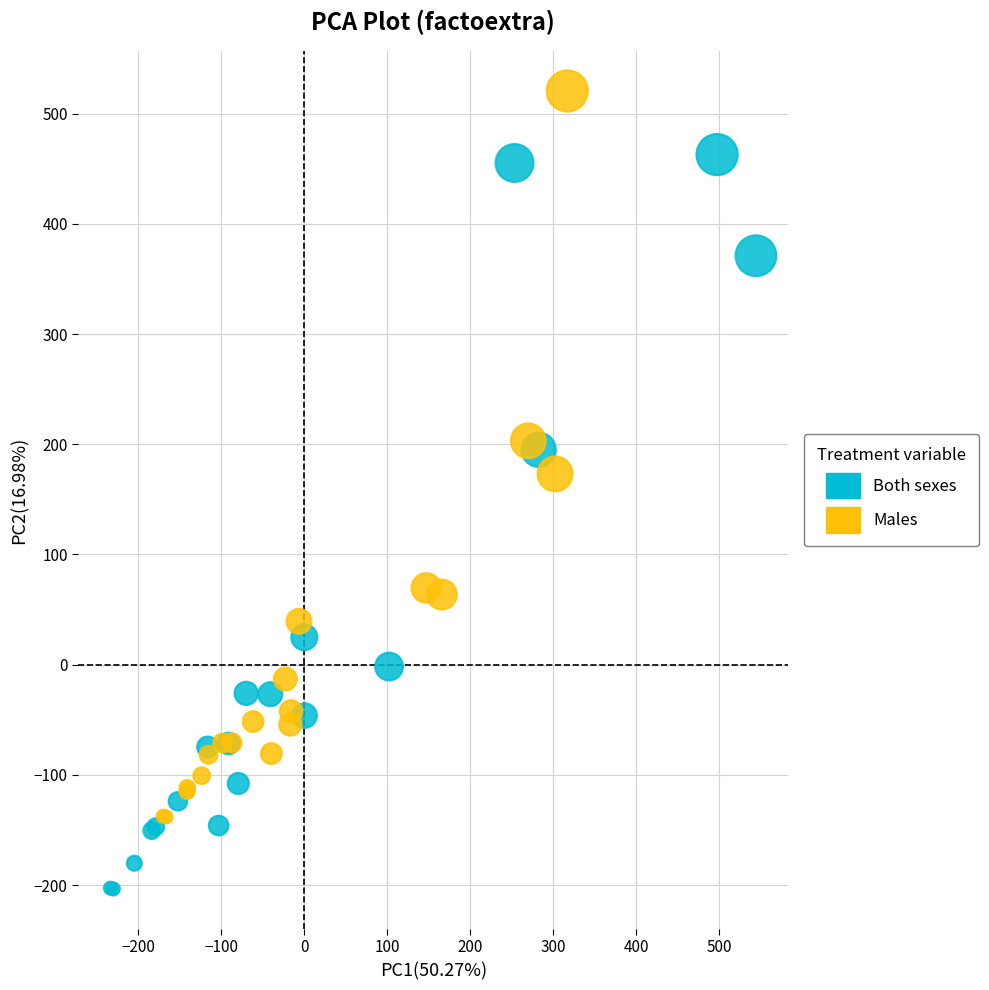

Which series reaches the minimum Y coordinate?

Both sexes